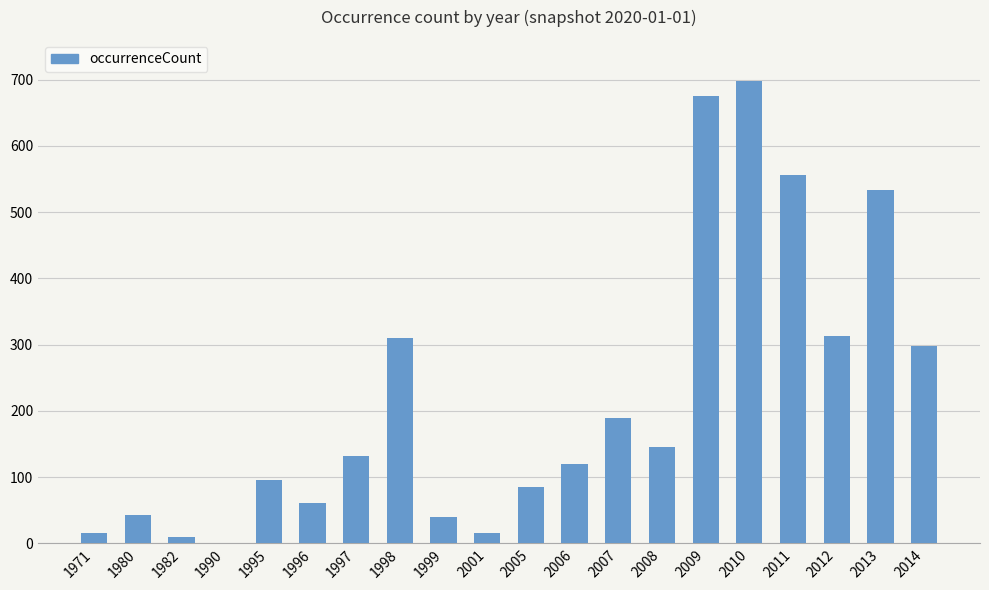

The value at 1995 is 164. True or false?

False